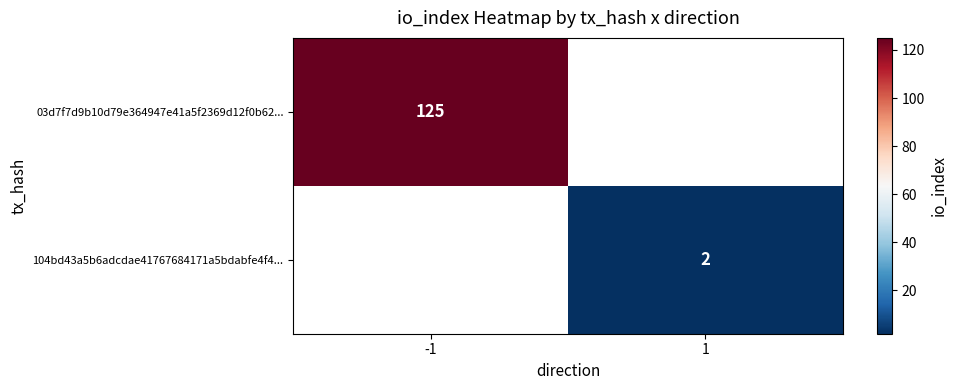

What is the minimum value shown in the chart?

2.0